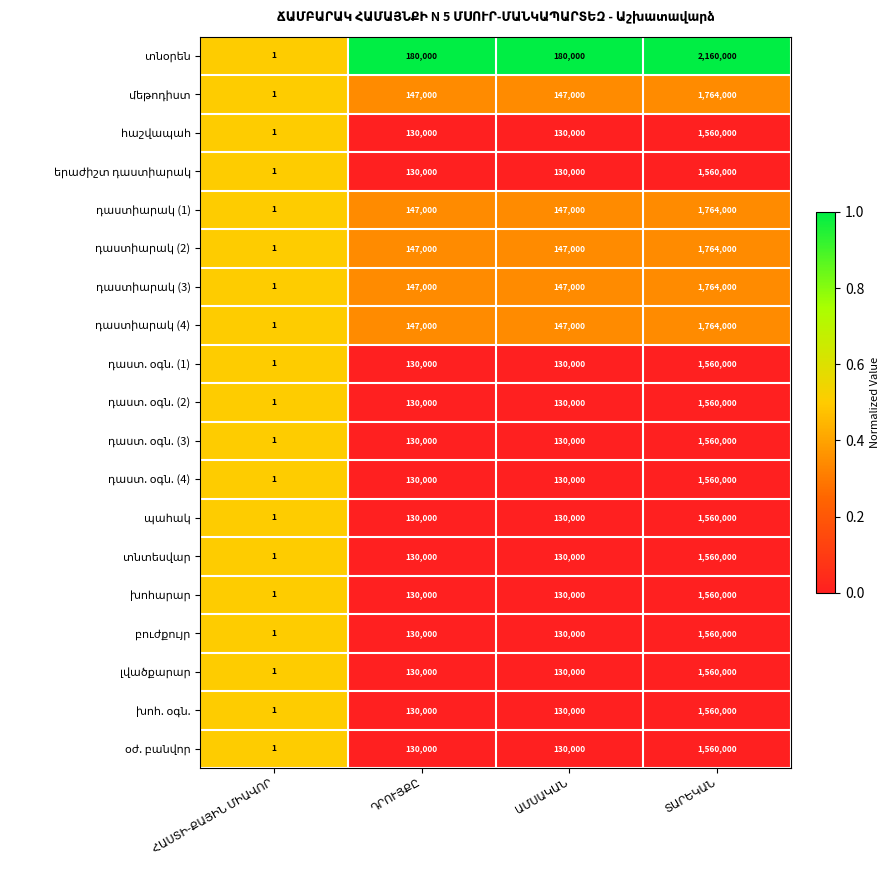

What is the greatest value displayed?

2160000